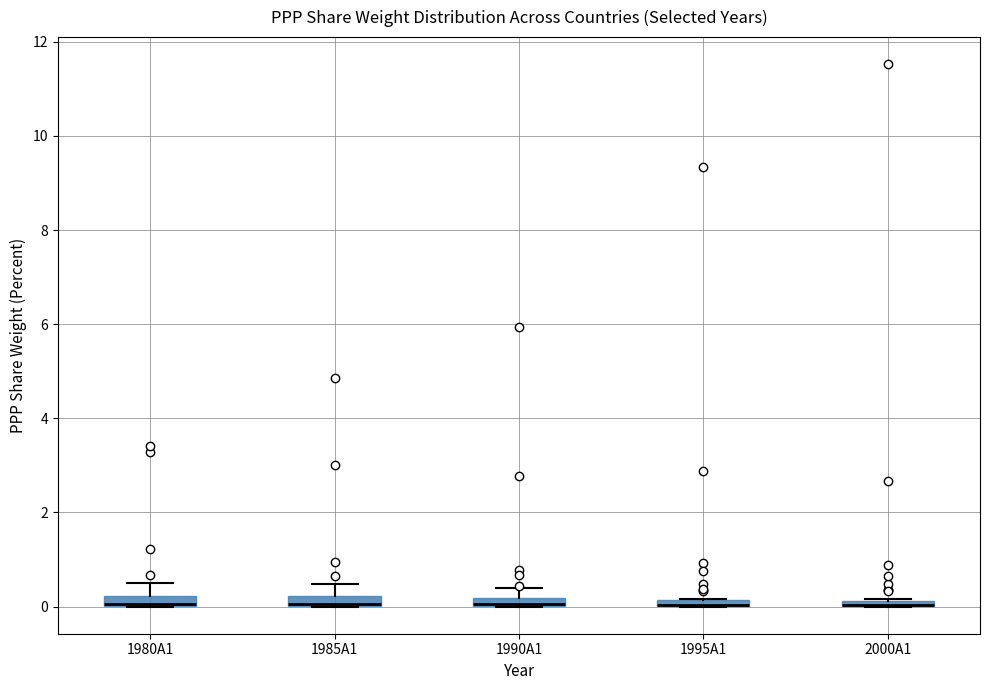

Where is the lower edge of the box for 1985A1 on the y-axis? The values are not printed on the chart, so give them approximately, as read against the axis.

0.0